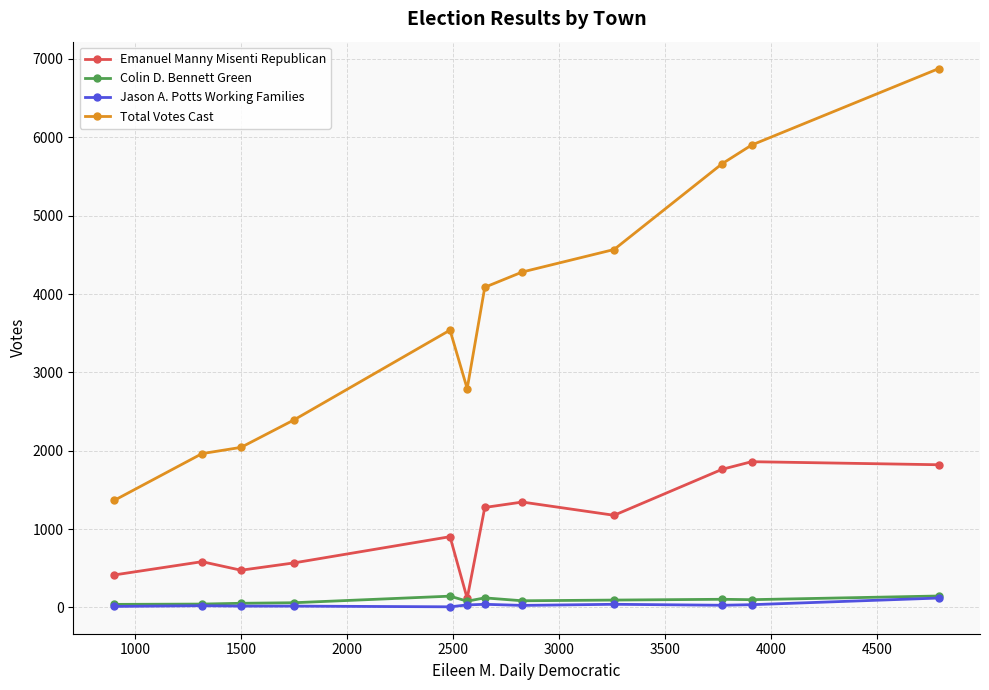

At how many categories does at least one series exceed 1894?

11